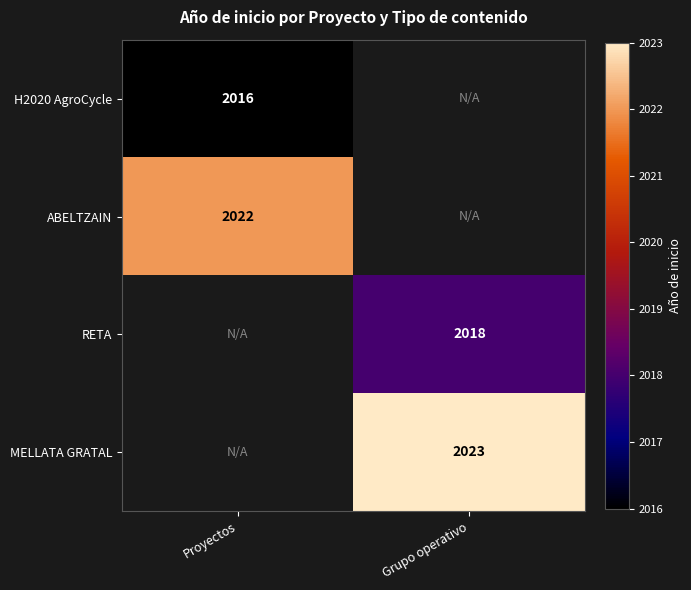

Is the value of ABELTZAIN at Proyectos greater than the value of RETA at Grupo operativo?

Yes